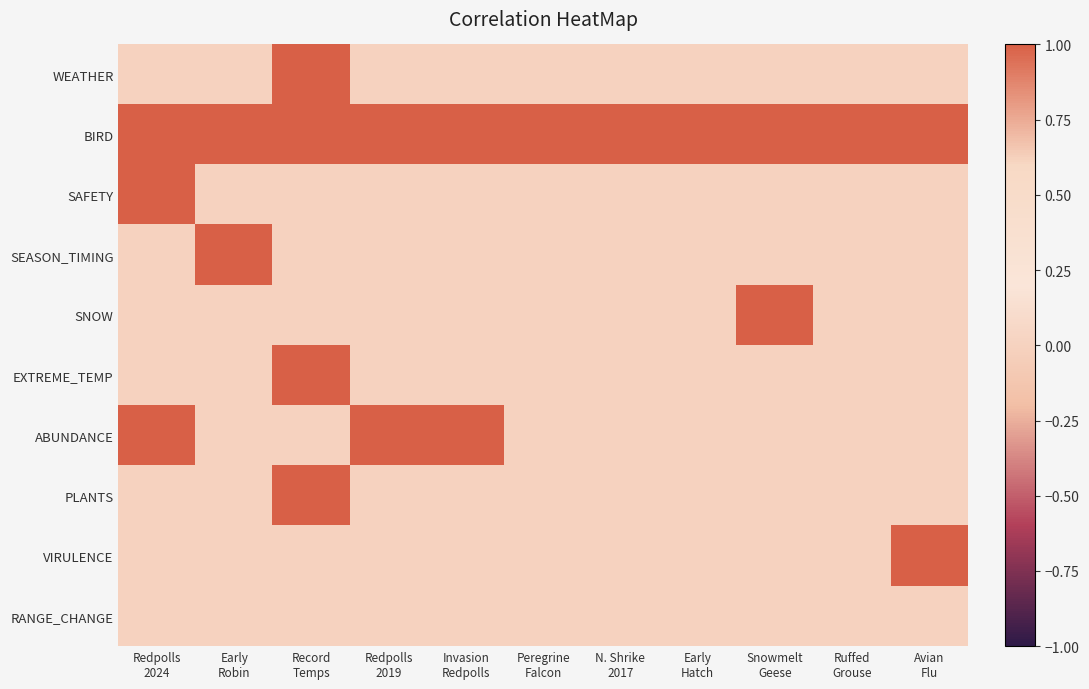

Rank the series at Redpolls 2019 from lowest to highest value.

WEATHER, SAFETY, SEASON_TIMING, SNOW, EXTREME_TEMP, PLANTS, VIRULENCE, RANGE_CHANGE, BIRD, ABUNDANCE